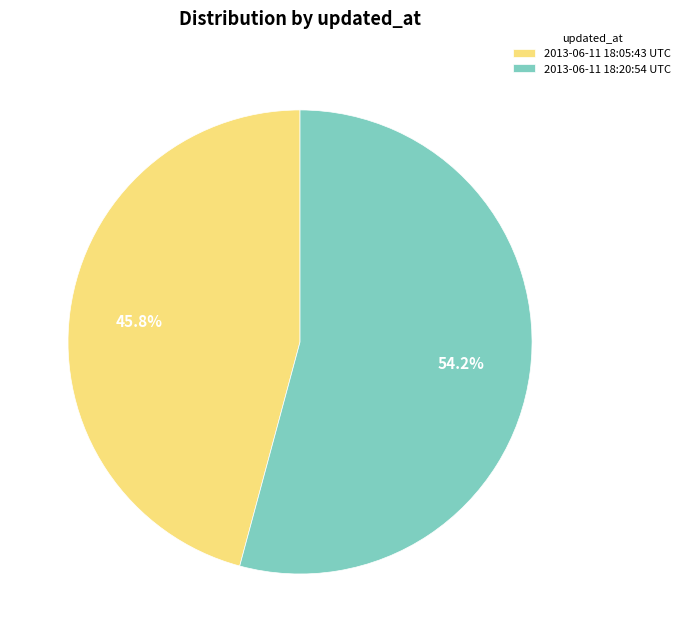

To the nearest percent, what is the combined percentage of 2013-06-11 18:05:43 UTC and 2013-06-11 18:20:54 UTC?

100%